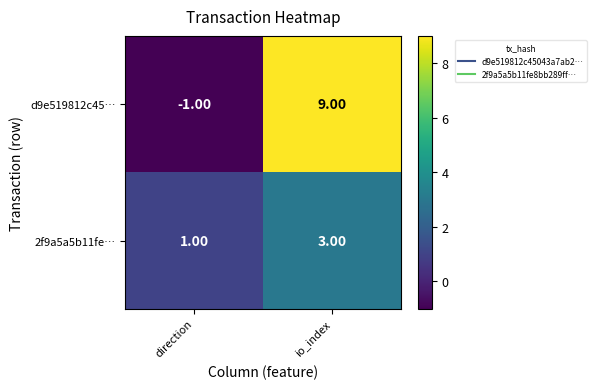

At which category is the sum across all series the highest?

io_index